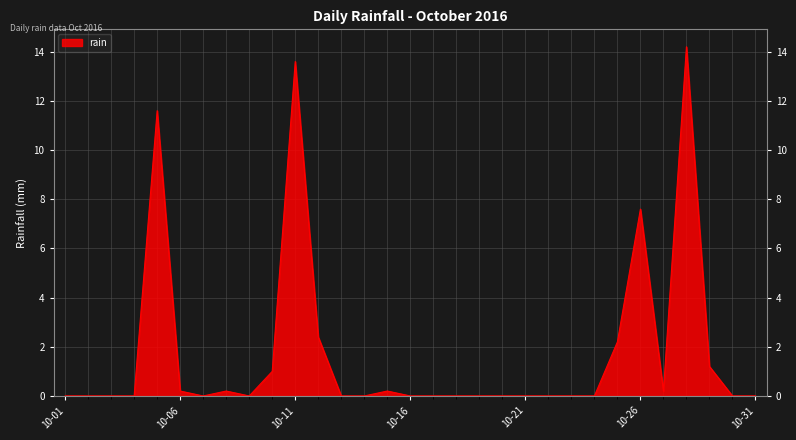

What is the maximum value shown in the chart?

14.2